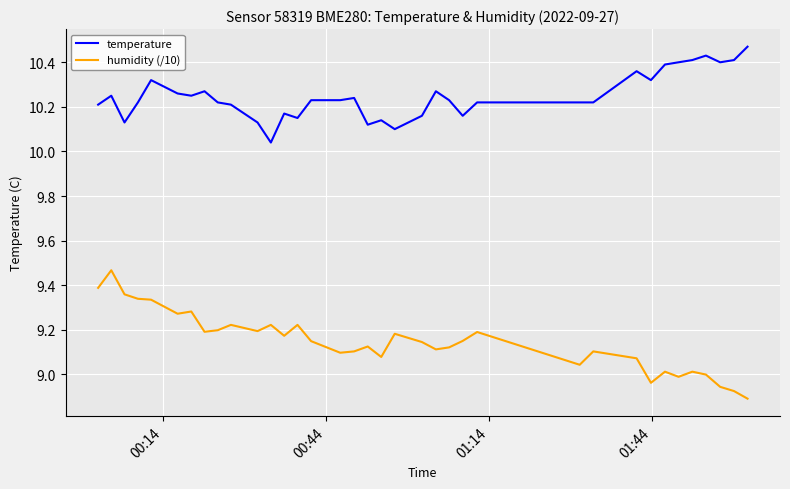

Is the value of humidity (/10) at 15 greater than the value of temperature at 22?

No